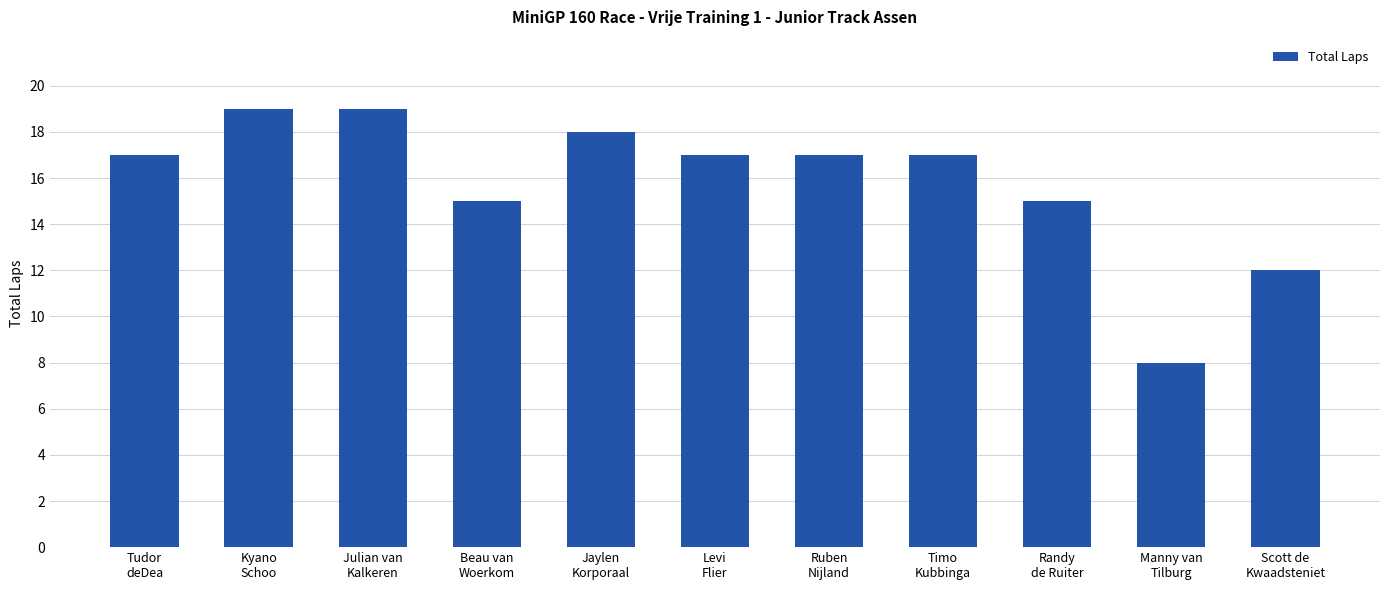

Is it true that the value at Randy
de Ruiter is 8?

False